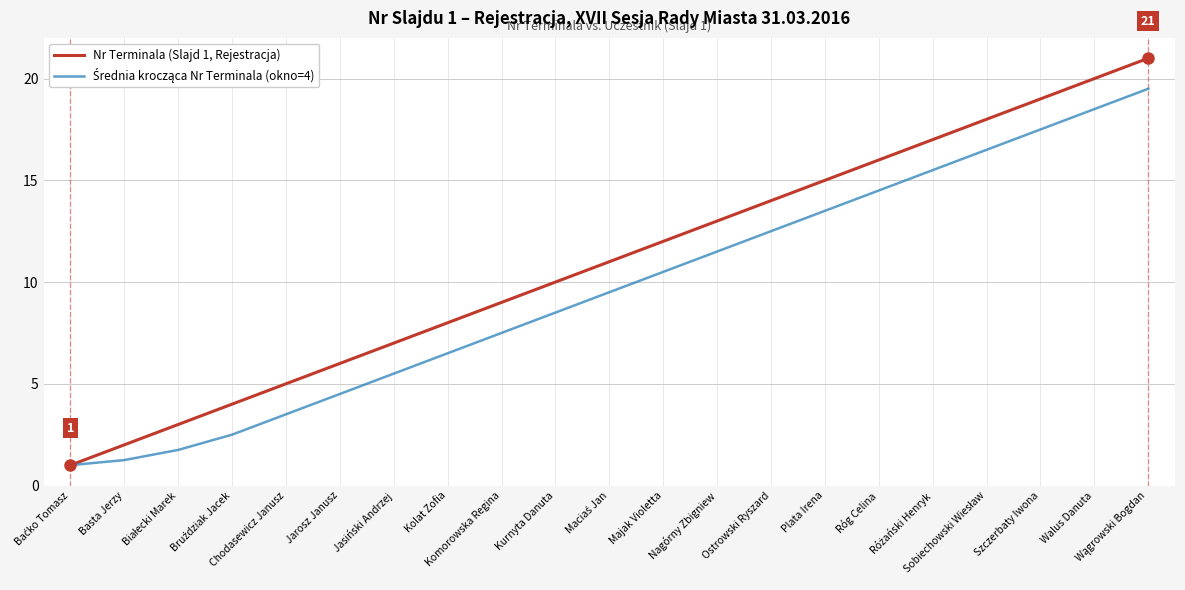

Which series has the largest total across all categories?

Nr Terminala (Slajd 1, Rejestracja)